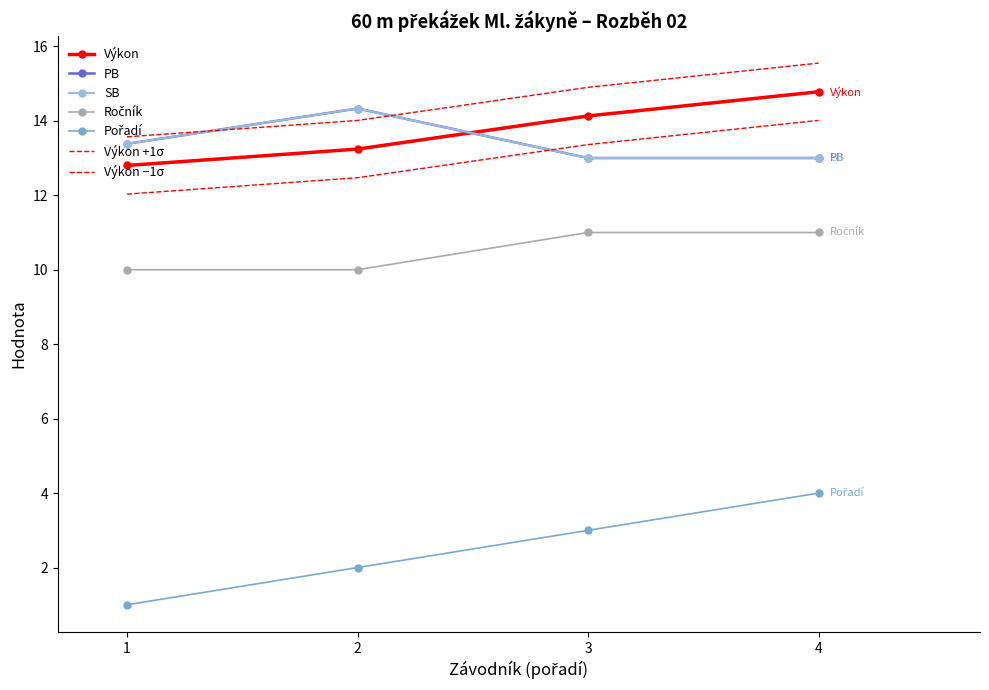

True or false: Výkon has more than 1 interior local peaks.

False